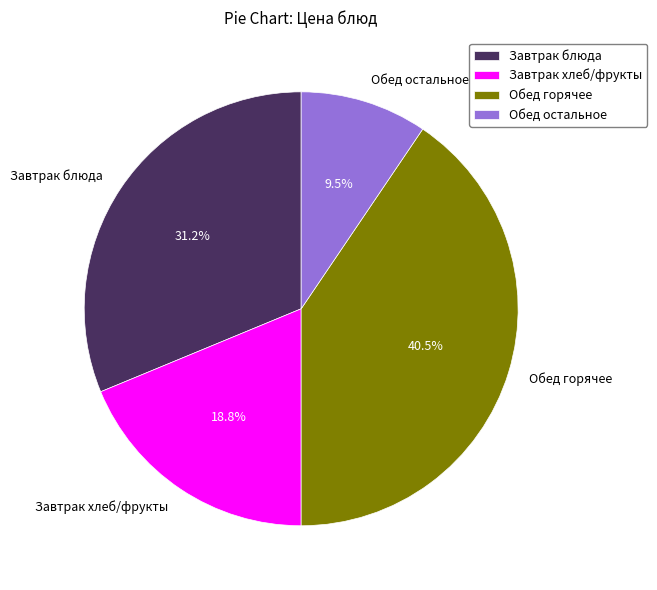

What is the ratio of the value at Завтрак блюда to the value at Обед остальное?

3.3